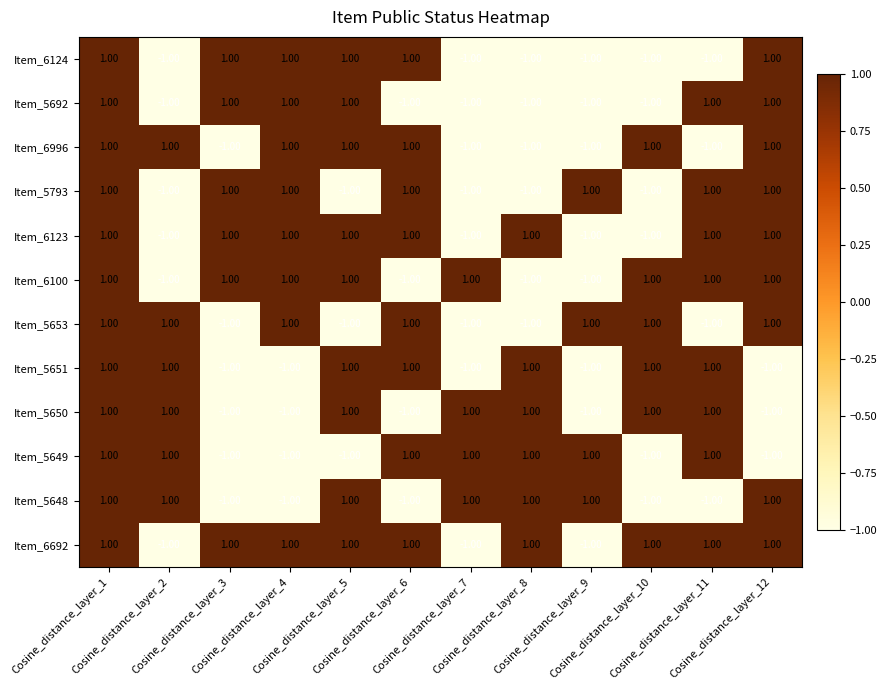

At how many categories does at least one series exceed 0?

12